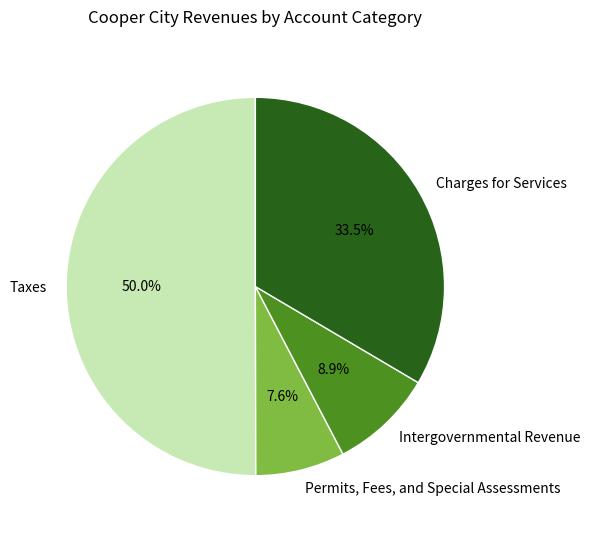

What percentage do Taxes and Intergovernmental Revenue together represent?

58.9%